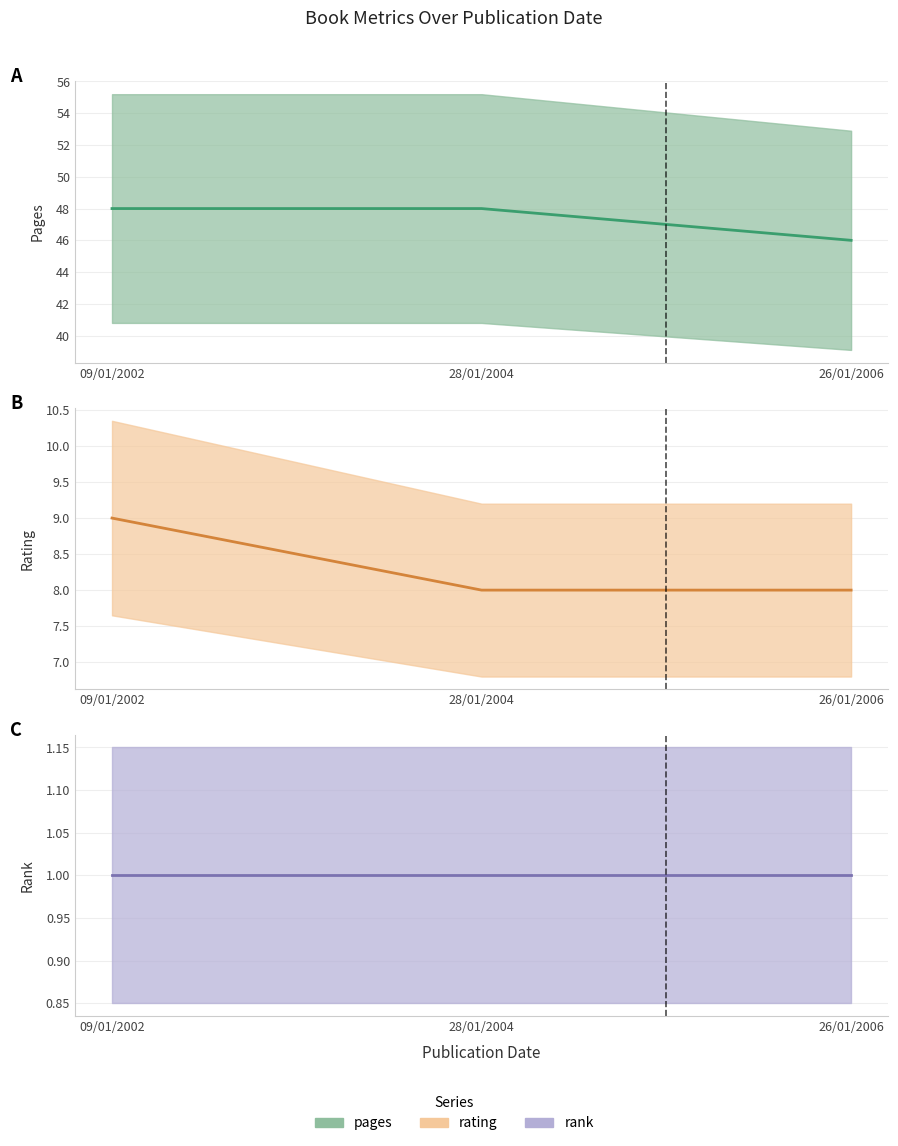

The value of rating (line) at 28/01/2004 is 8. True or false?

True